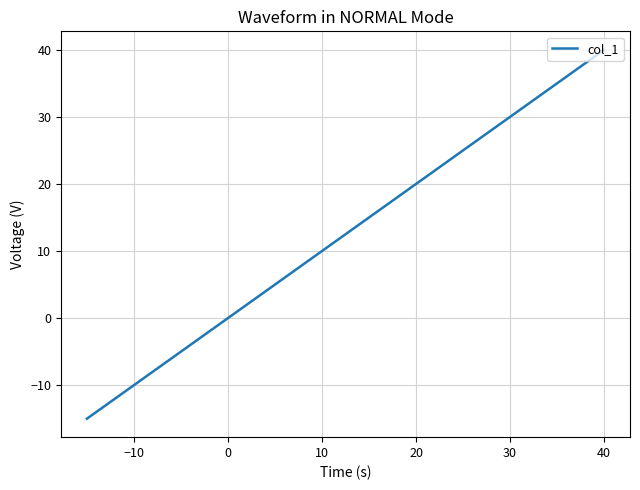

What is the greatest value displayed?

40